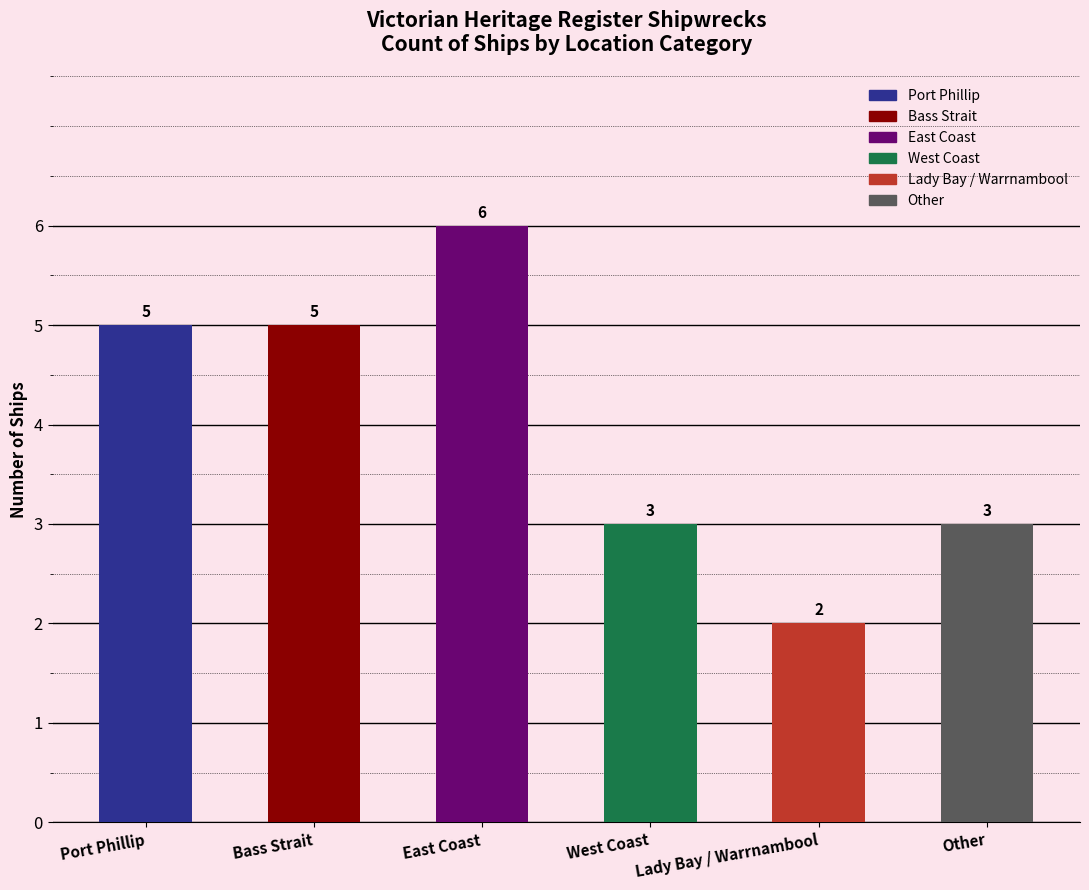

Between Lady Bay / Warrnambool and Other, which is larger?

Other